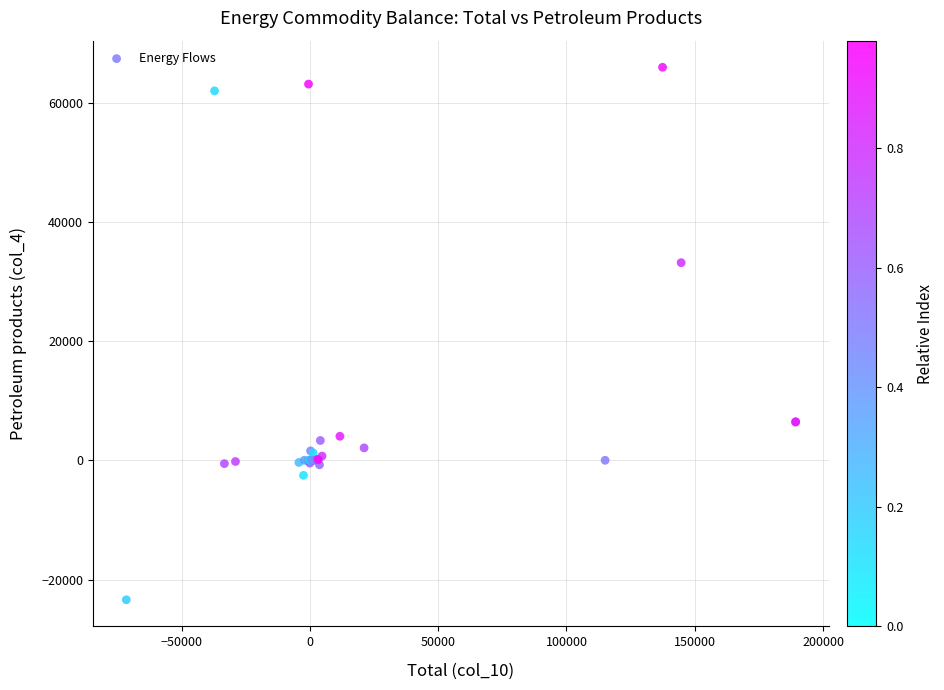

What Y value in the scatter plot is closest to 21266?

33152.1